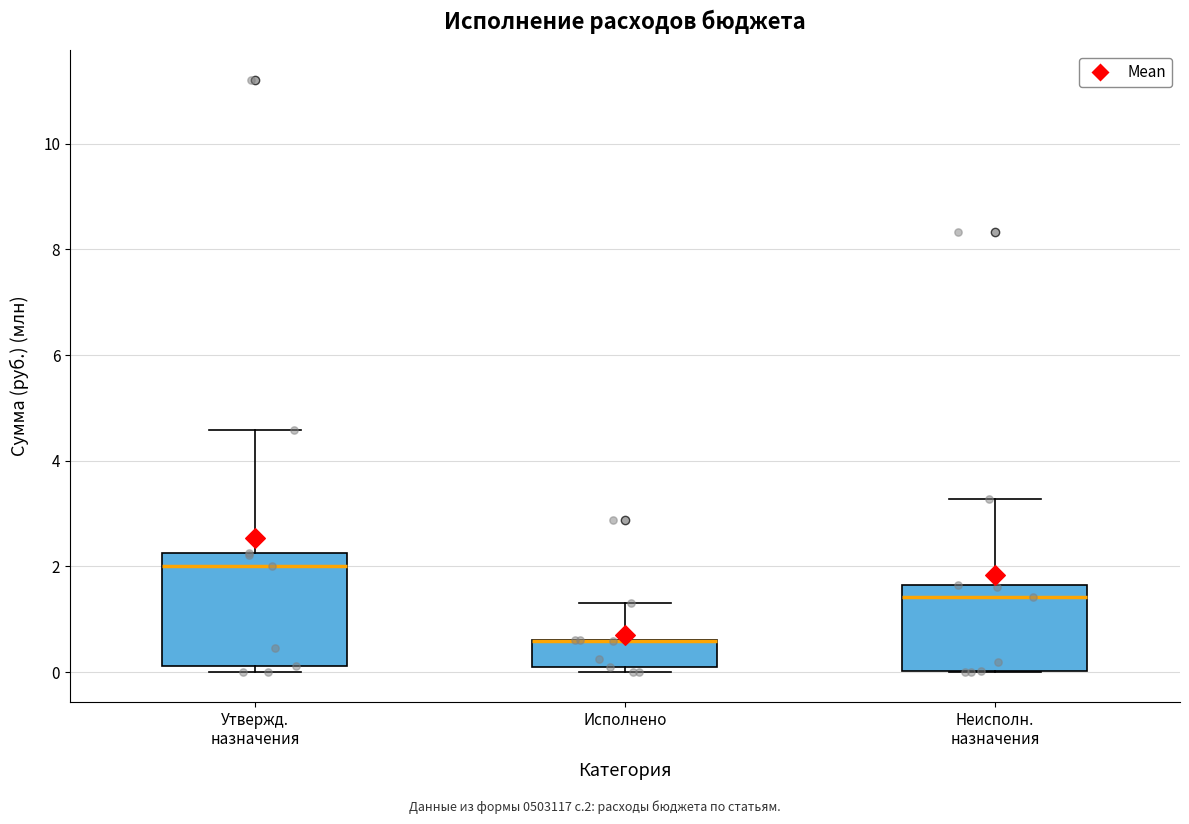

Which box is the tallest, from its lower edge to its upper edge?

Утвержд. назначения